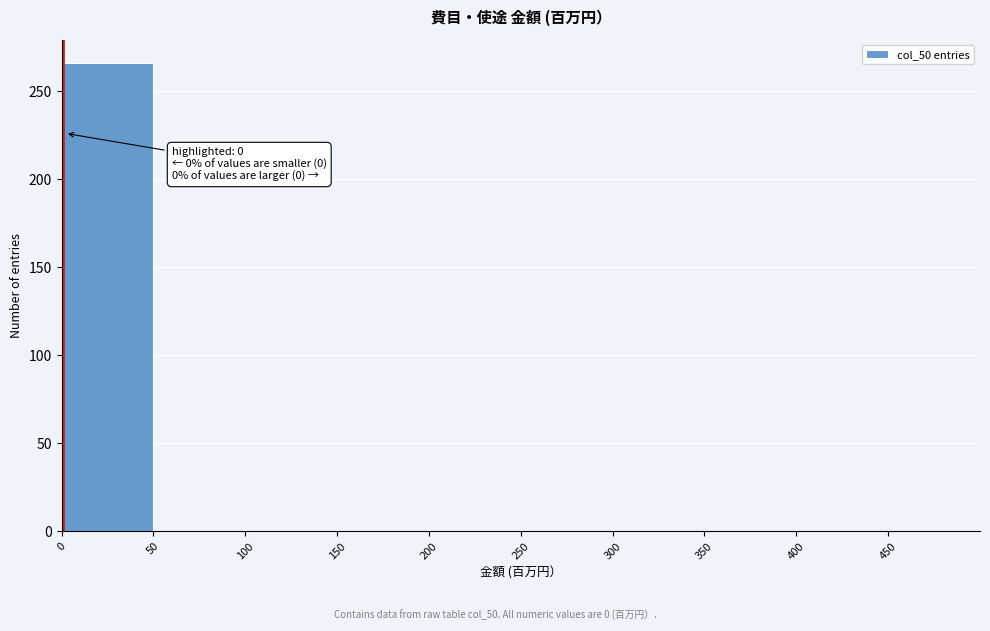

Over which range of the x-axis is the bar tallest?

0 to 50